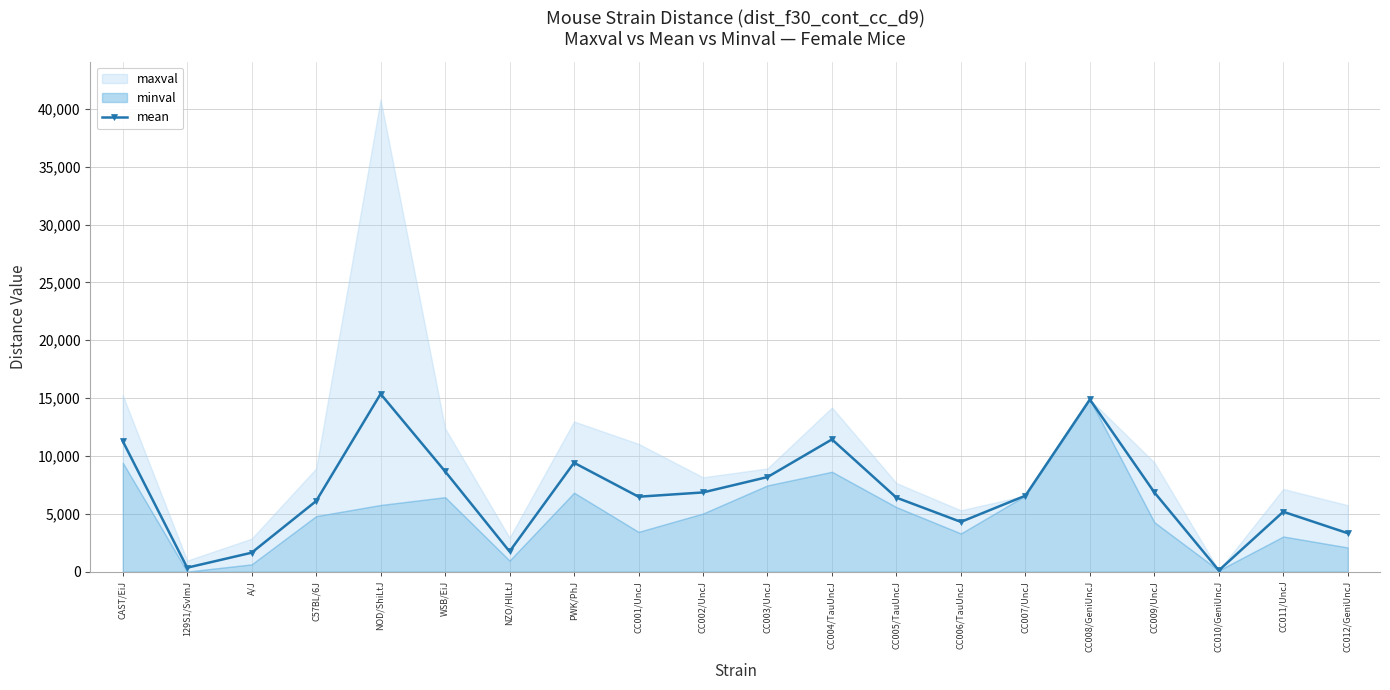

How many interior local peaks (higher than both neighbors) does the data have?

5